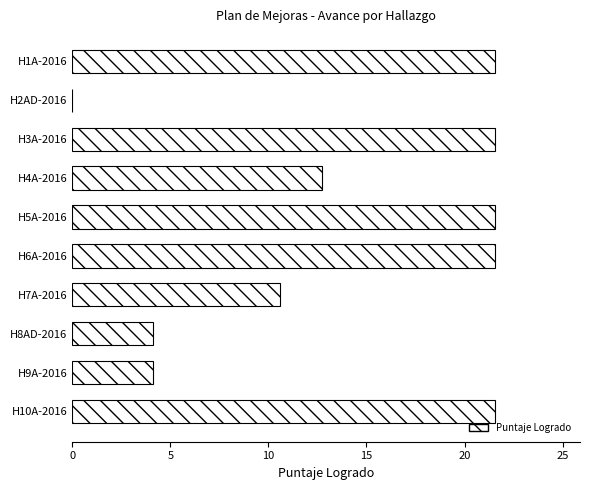

What is the sum of the values at H1A-2016 and H5A-2016?

43.1